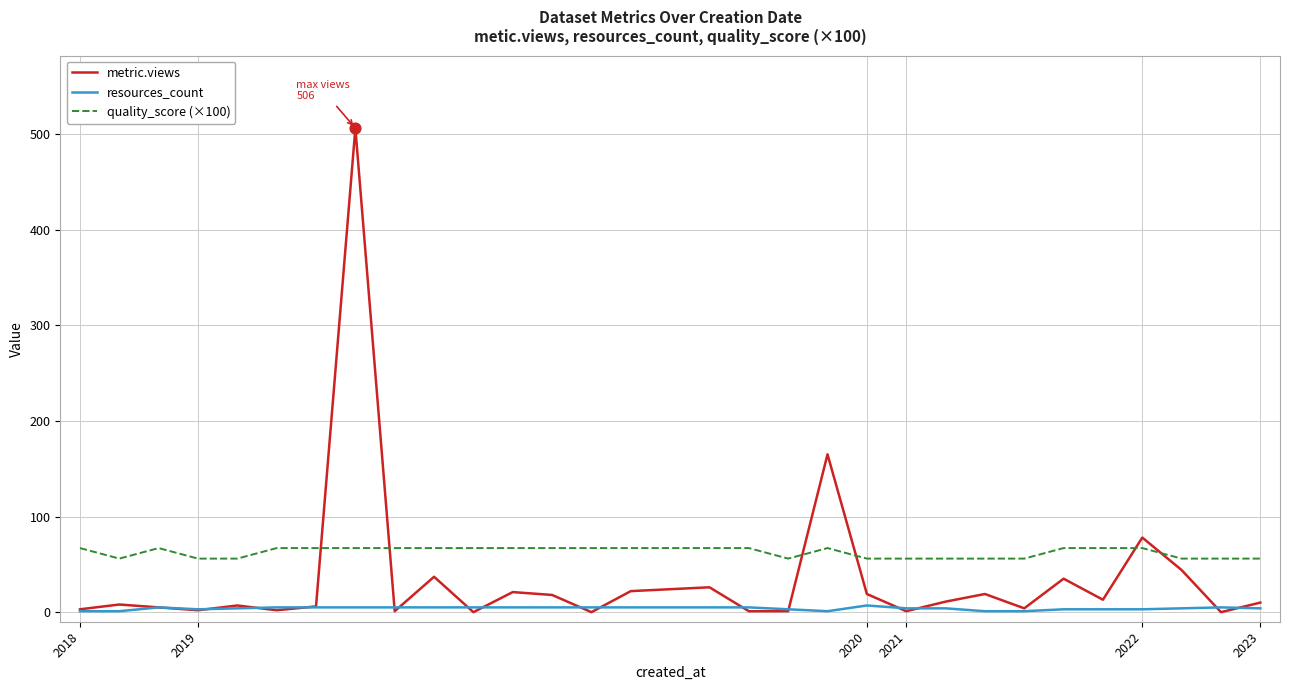

Which series has the widest spread of values?

metric.views